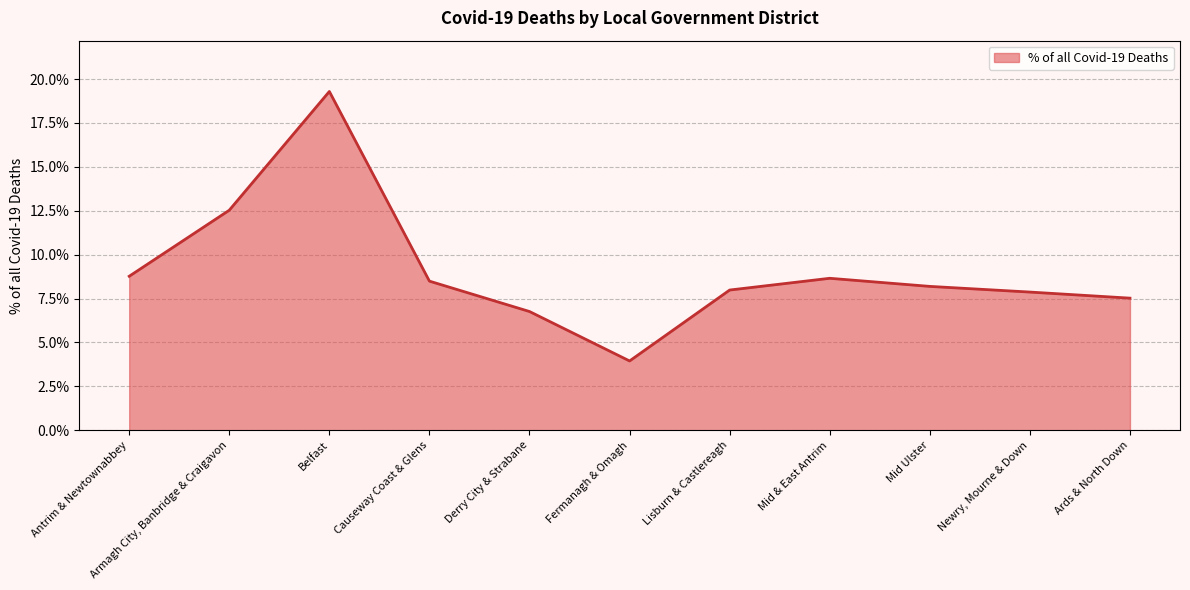

What is the ratio of the value at Lisburn & Castlereagh to the value at Mid Ulster?

1.0